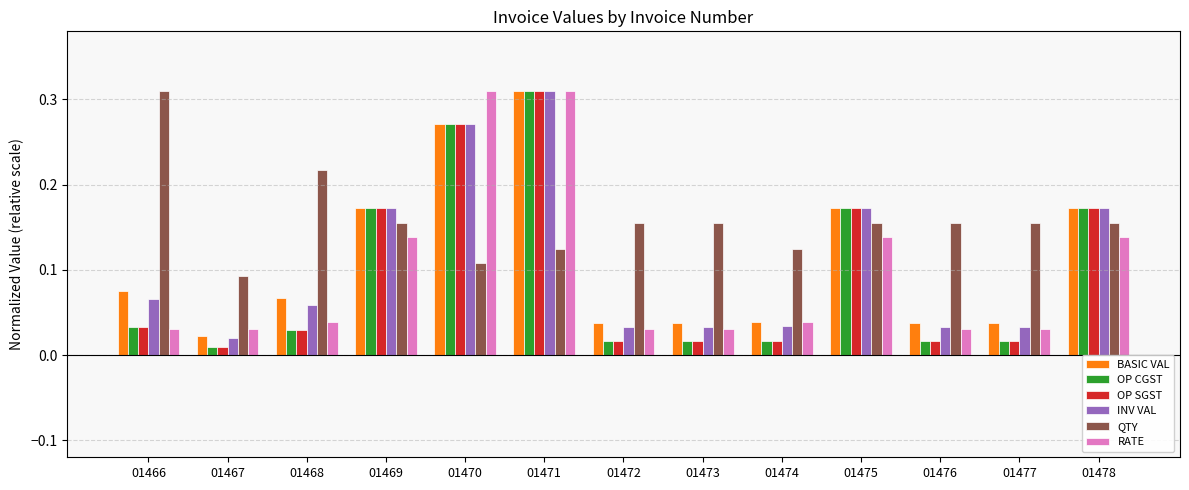

At which category is the sum across all series the highest?

01471